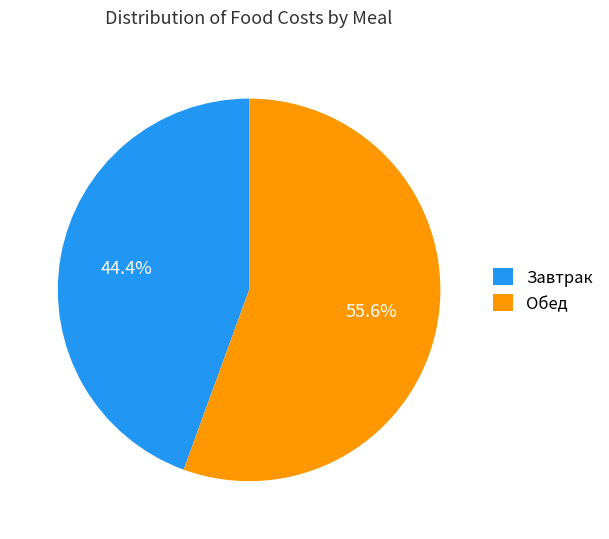

Is Завтрак the majority of the pie?

No